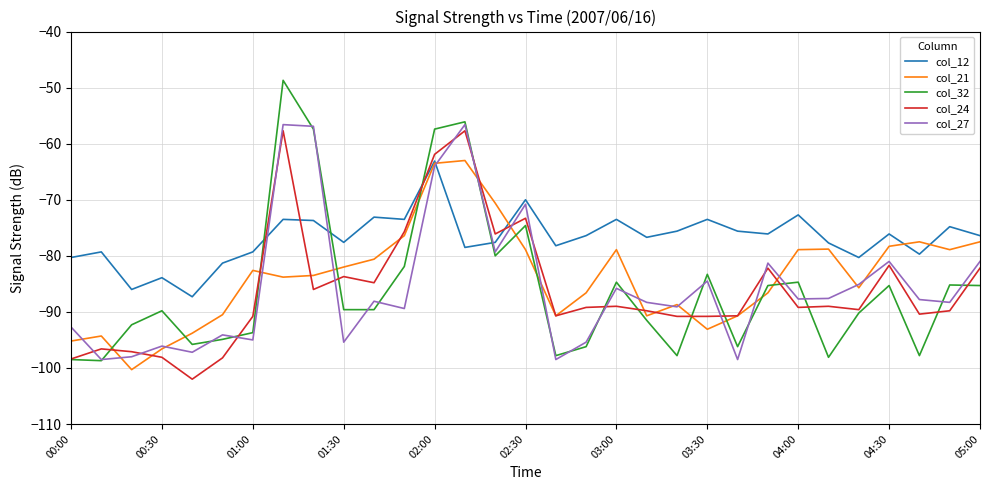

What is the minimum value for col_21?

-100.3